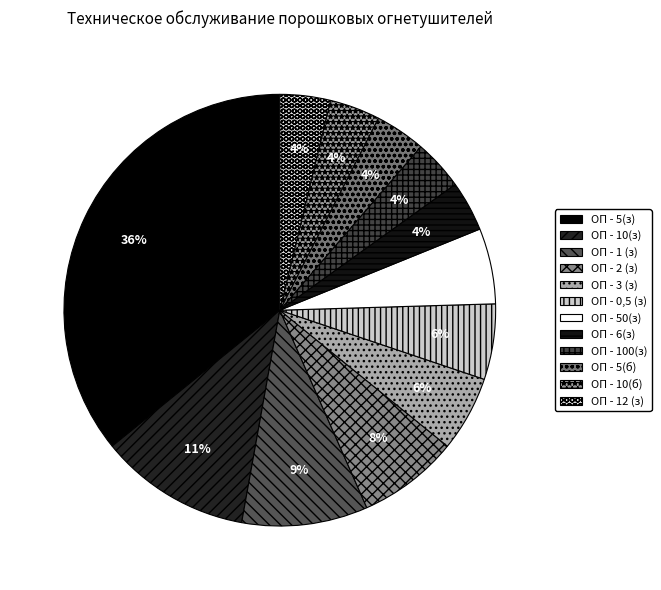

What is the largest slice in the pie chart?

ОП - 5(з)